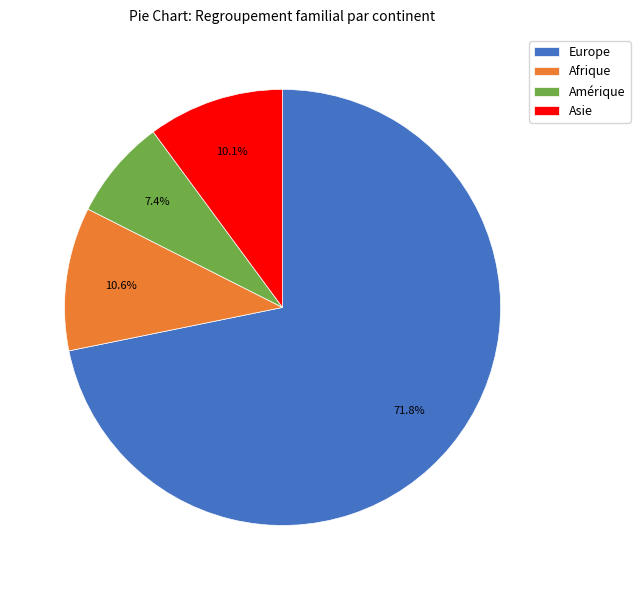

Which has a higher value, Asie or Europe?

Europe